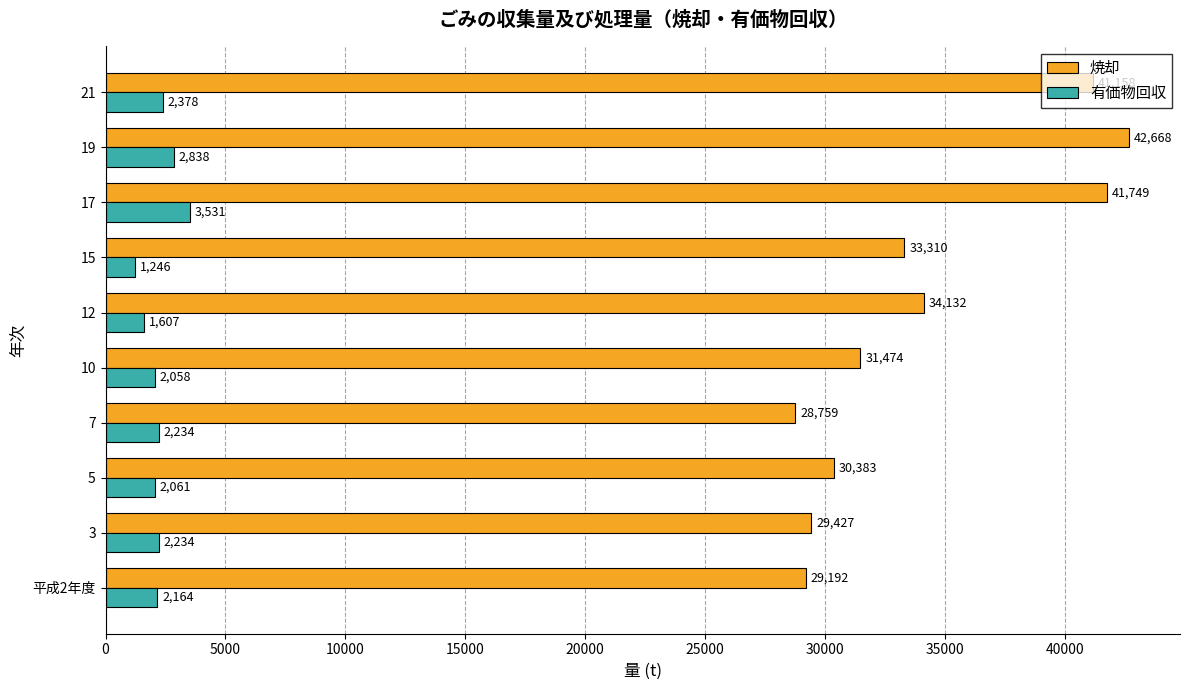

List the labels in order of 焼却 value, smallest first.

7, 平成2年度, 3, 5, 10, 15, 12, 21, 17, 19